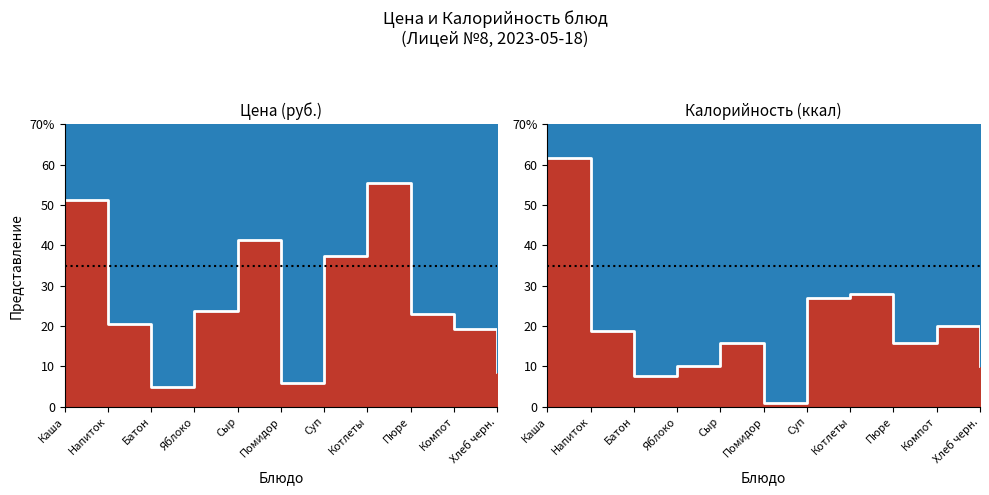

What is the label of the 4th point from the left?

Яблоко